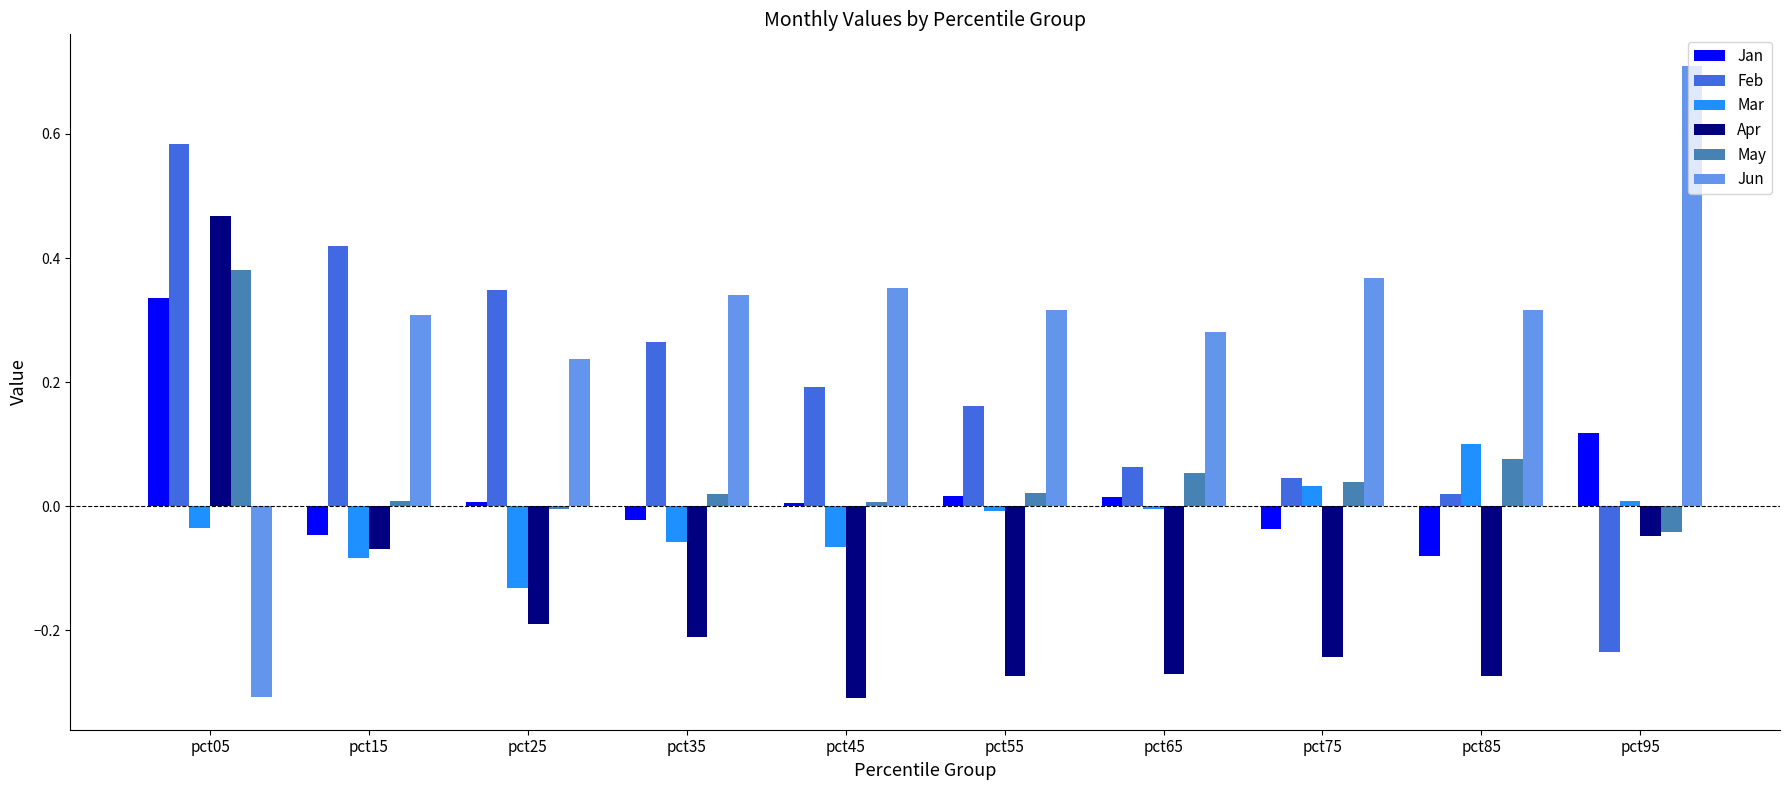

How many bars are there in total?

60